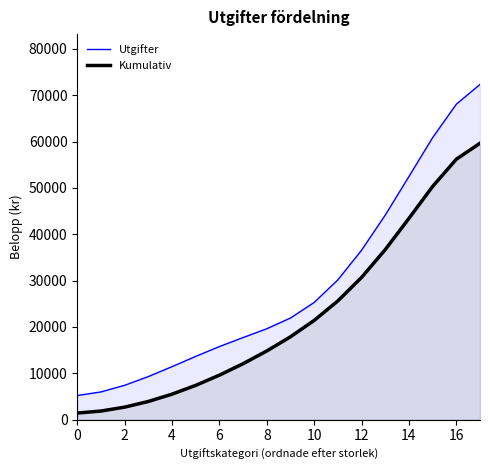

What is the value of the Utgifter point at the 16th from the left?

60852.0